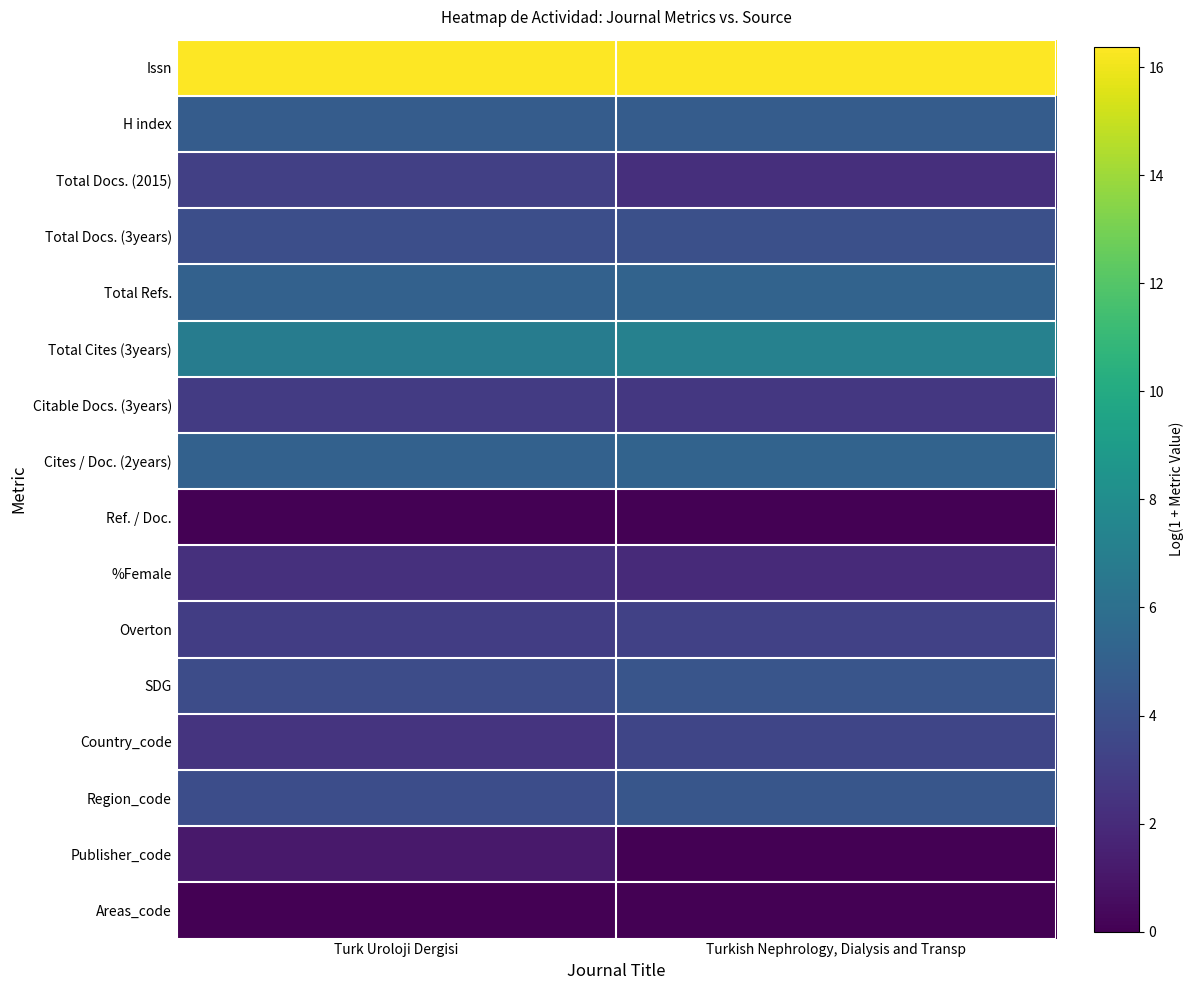

Between Turk Uroloji Dergisi and Turkish Nephrology, Dialysis and Transp, which series saw the biggest shift?

Publisher_code